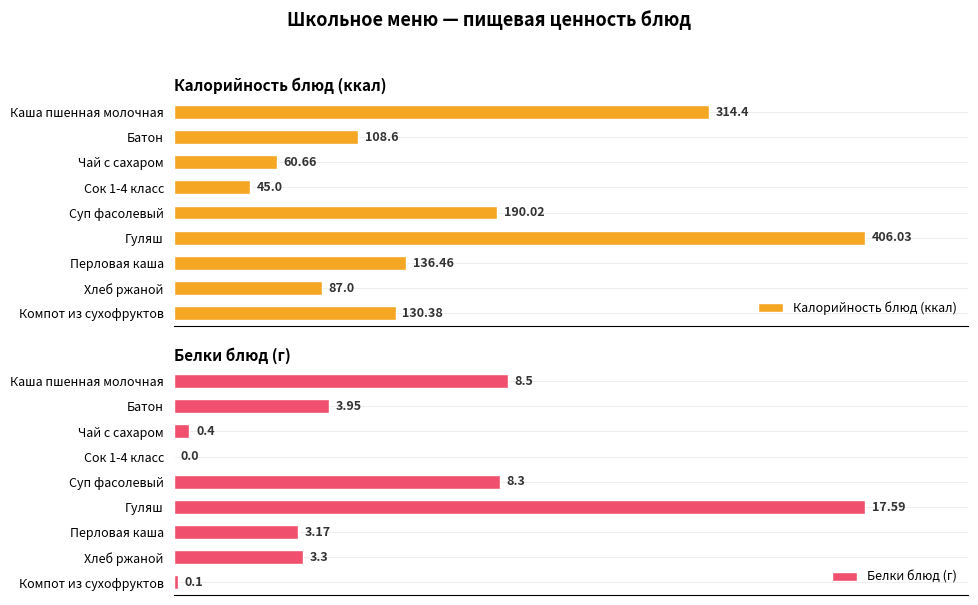

List the labels in order of Калорийность блюд (ккал) value, smallest first.

Сок 1-4 класс, Чай с сахаром, Хлеб ржаной, Батон, Компот из сухофруктов, Перловая каша, Суп фасолевый, Каша пшенная молочная, Гуляш